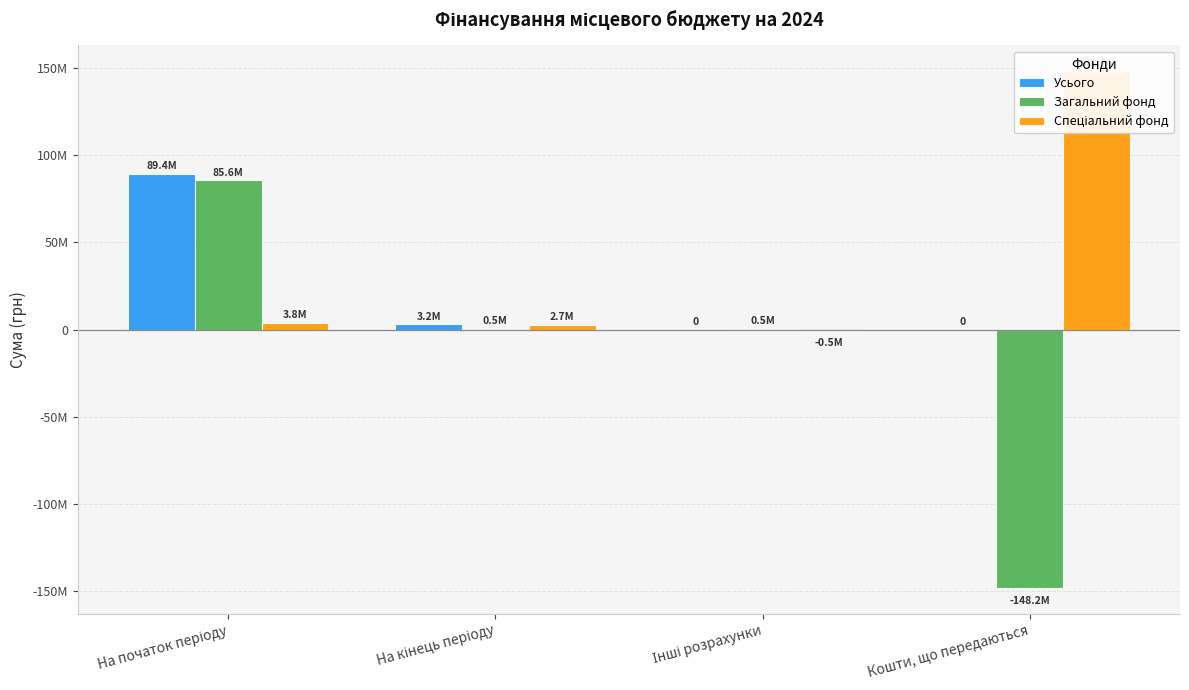

The value of Усього at Інші розрахунки is 0.0. True or false?

True